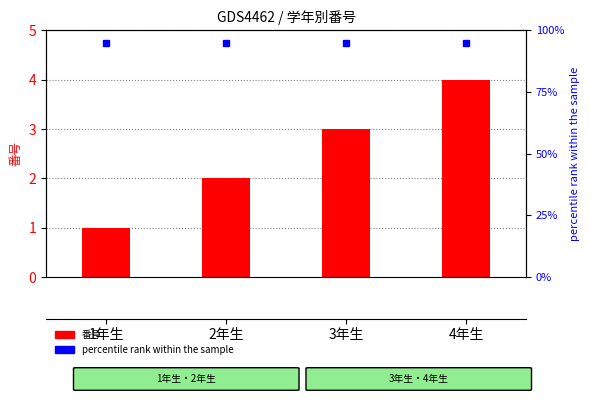

What is the greatest value displayed?

4